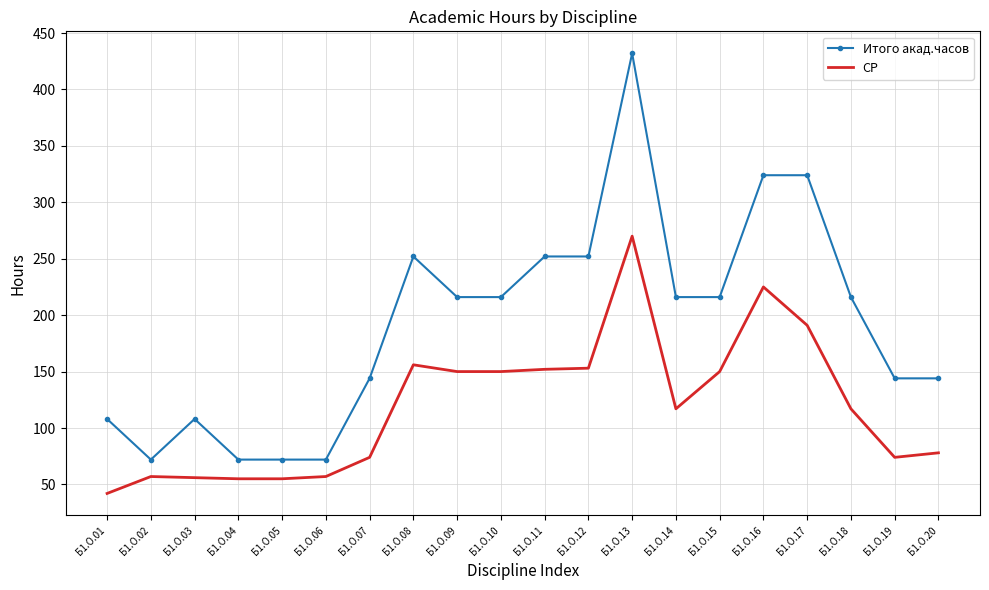

True or false: Итого акад.часов and СР intersect in this chart.

False